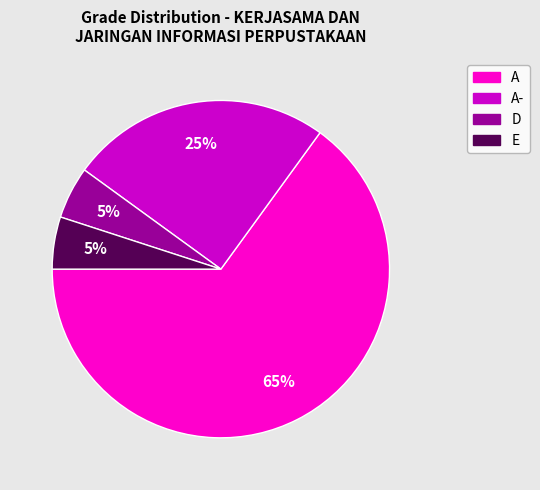

To the nearest percent, what is the average slice percentage?

25%